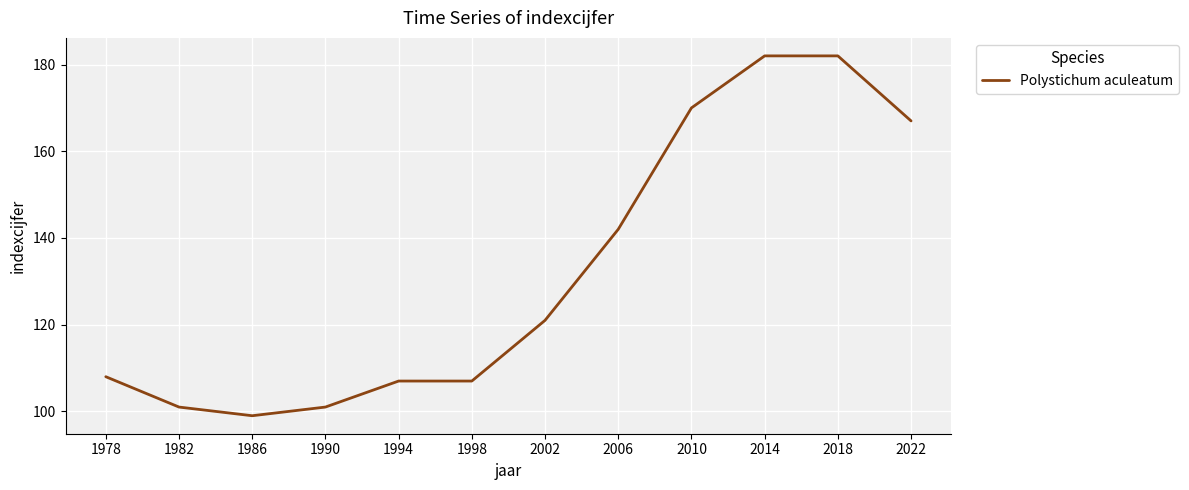

How many lines are shown in the chart?

1